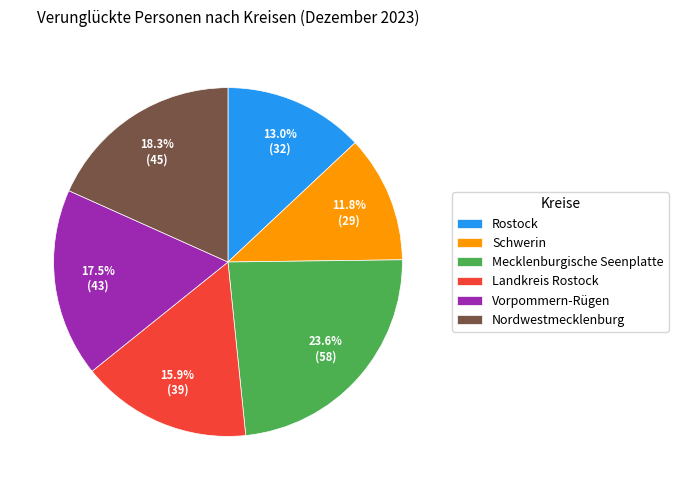

To the nearest percent, what is the average slice percentage?

17%